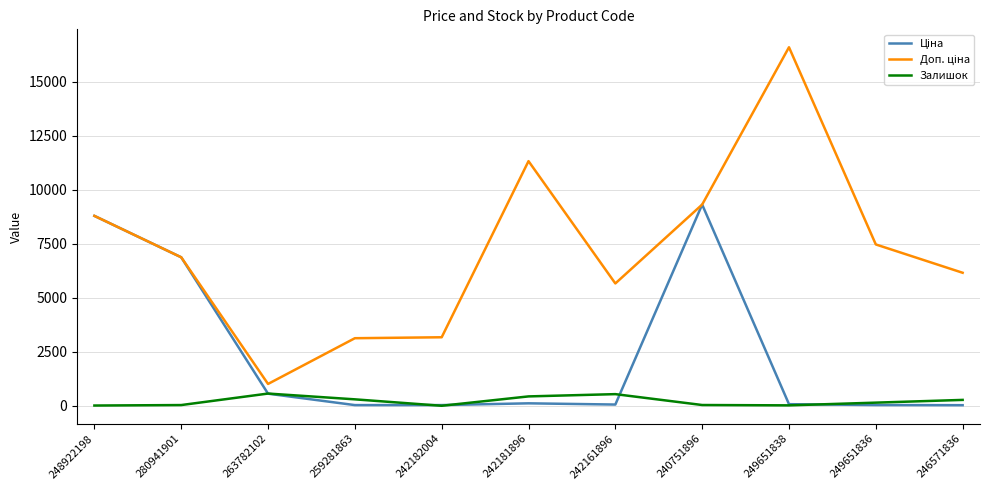

How many categories are shown in the chart?

11